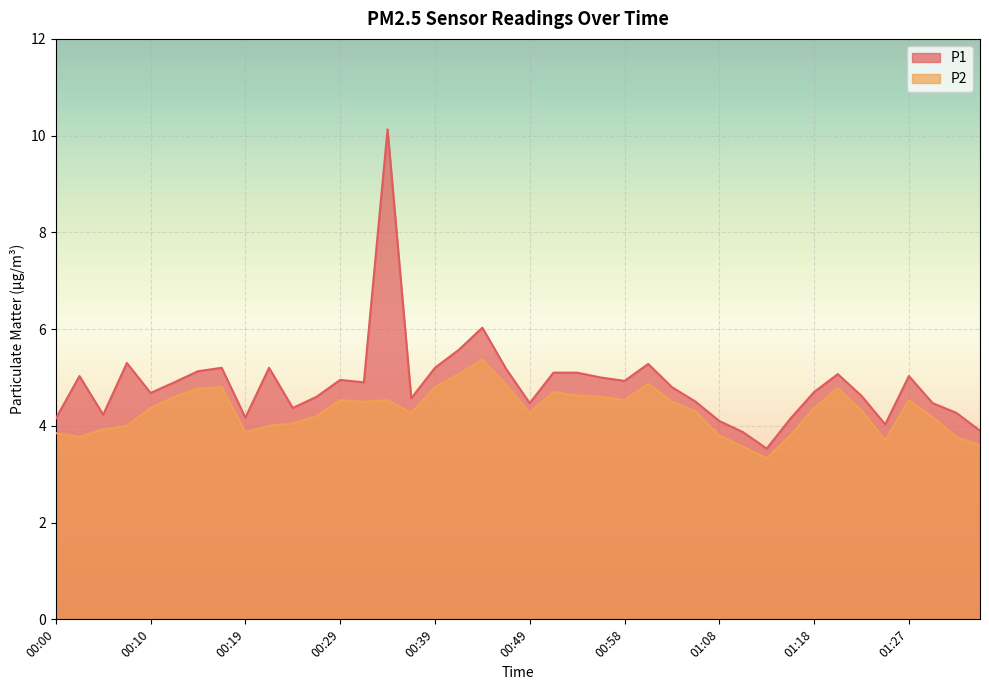

Which series has the largest range (max minus min)?

P1